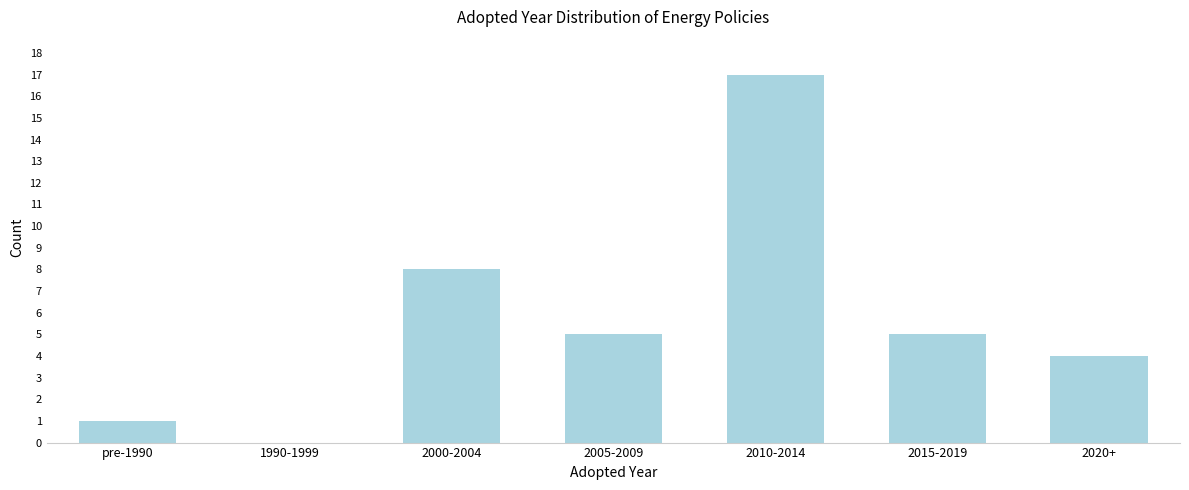

Reading left to right, extract all data points from this chart.

pre-1990=1	1990-1999=0	2000-2004=8	2005-2009=5	2010-2014=17	2015-2019=5	2020+=4